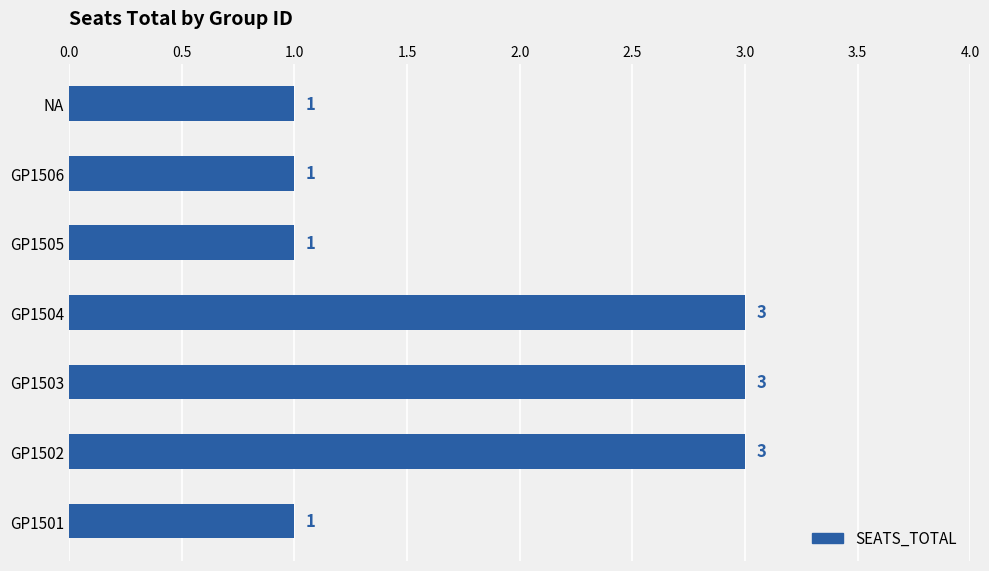

The chart shows a value of 1 at GP1505. True or false?

True